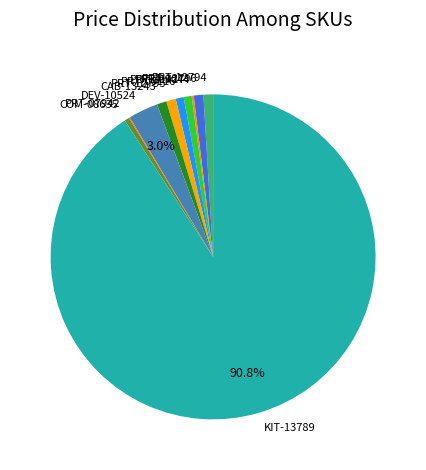

To the nearest percent, what is the average slice percentage?

9%